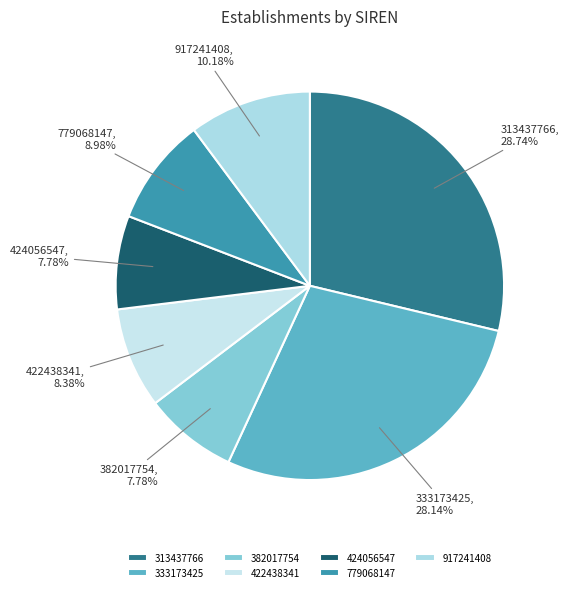

Which category has the biggest portion of the pie?

313437766